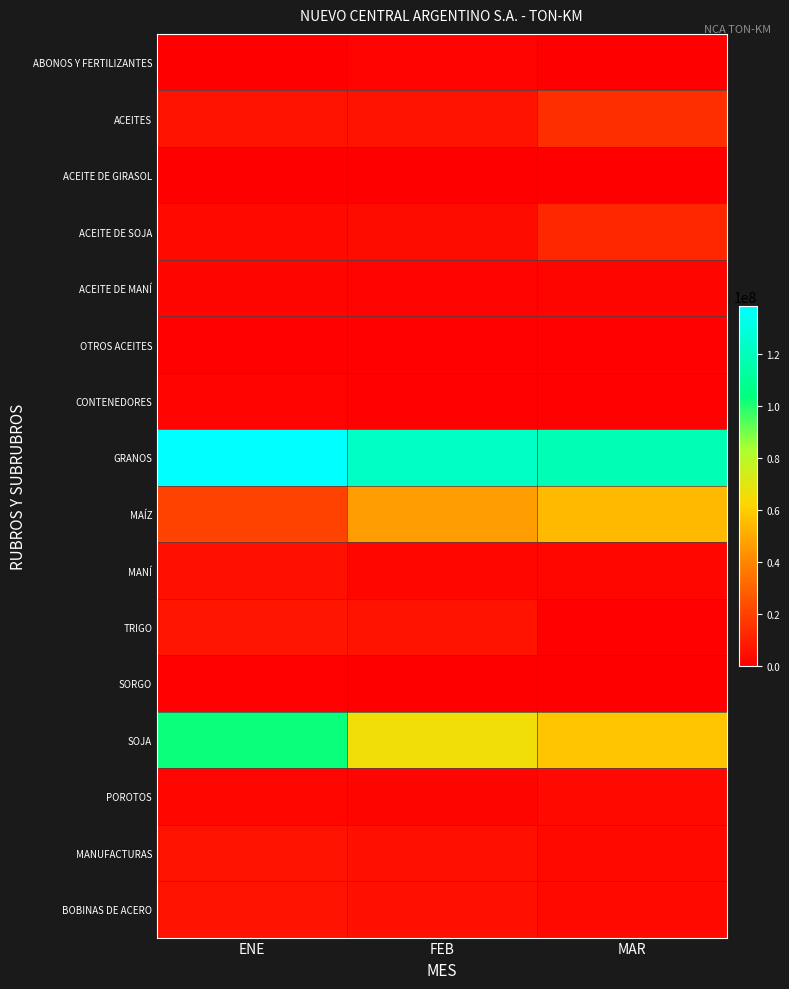

Which series changed the most between FEB and MAR?

MAÍZ